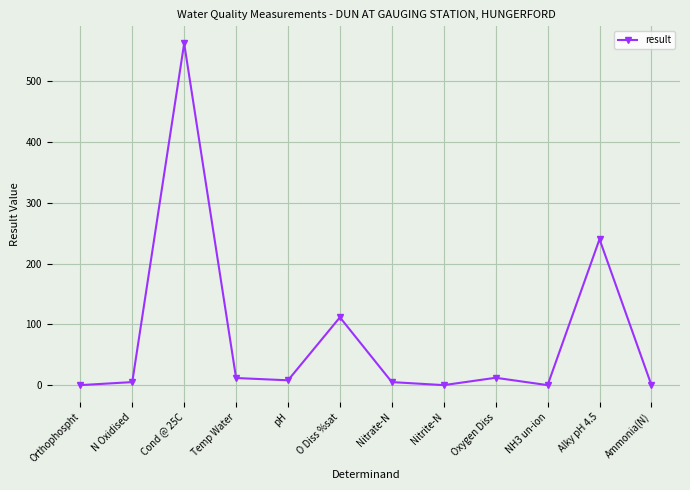

What is the difference between the maximum and minimum values?

562.0